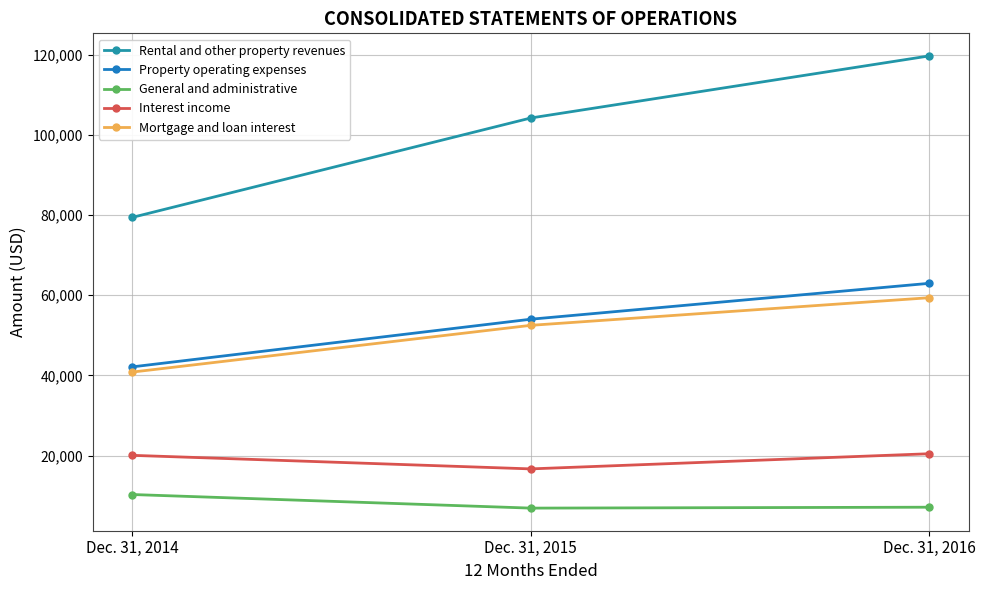

How many Interest income values are between 16674 and 20453?

3